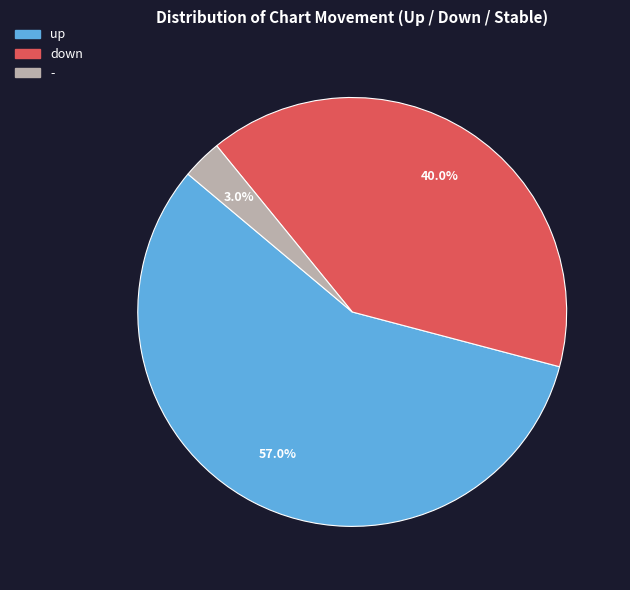

Which slice is the smallest?

-